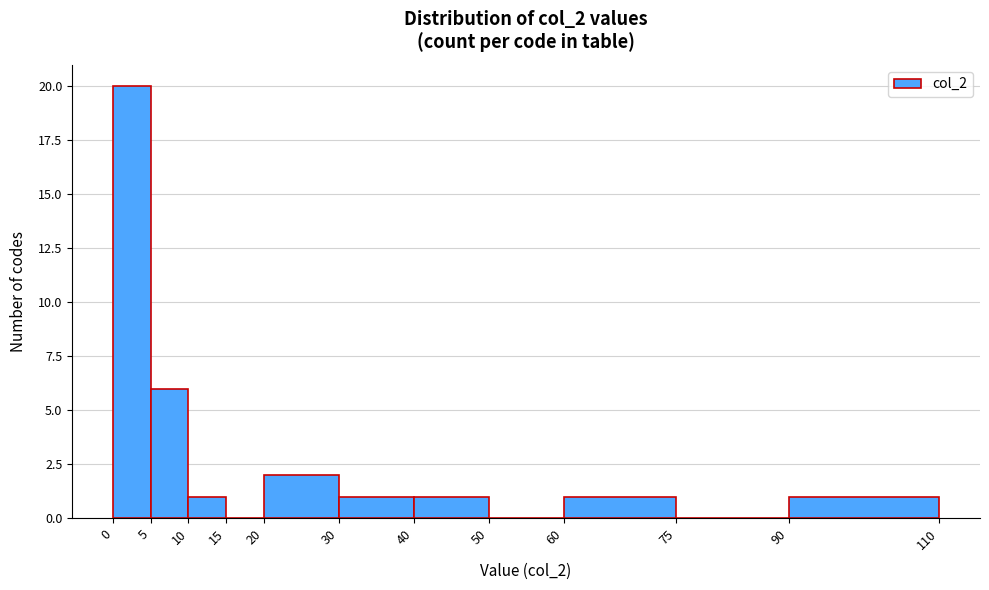

Reading left to right, list every bar in this chart as the range it spans on the x-axis followed by its height. The values are not printed on the chart, so give them approximately, as read against the axis.

0 to 5: 20
5 to 10: 6
10 to 15: 1
15 to 20: 0
20 to 30: 2
30 to 40: 1
40 to 50: 1
50 to 60: 0
60 to 75: 1
75 to 90: 0
90 to 110: 1